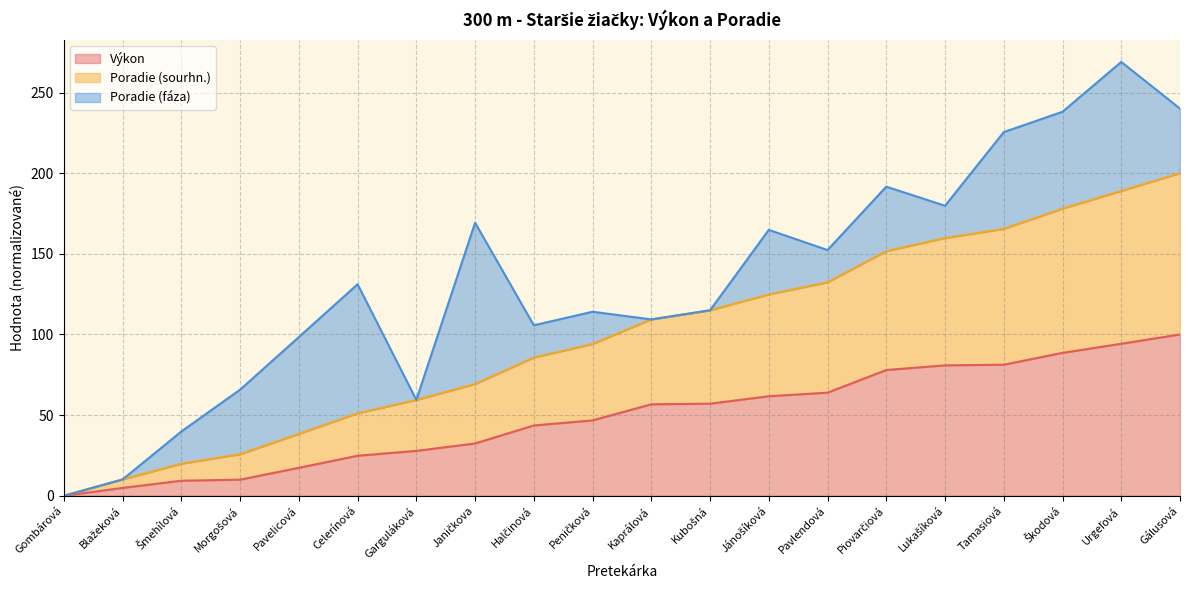

What is the value of the Výkon point at the 16th from the left?

80.8